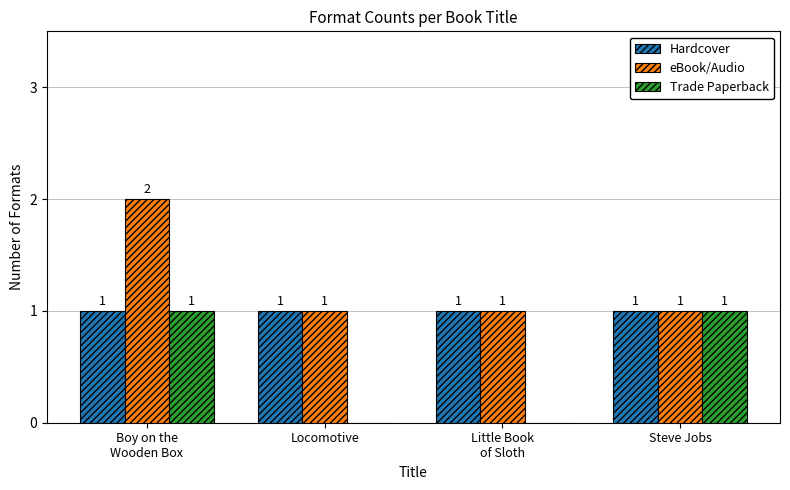

Which category has the highest value across all series?

Boy on the
Wooden Box